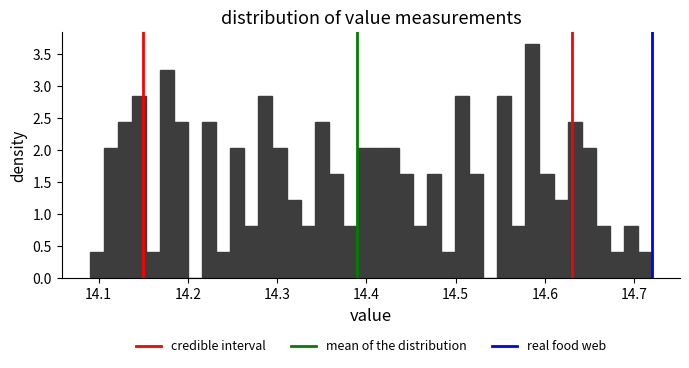

Around what value on the x-axis is the tallest bar? Give the approximate position of its centre, as read against the axis.

14.59